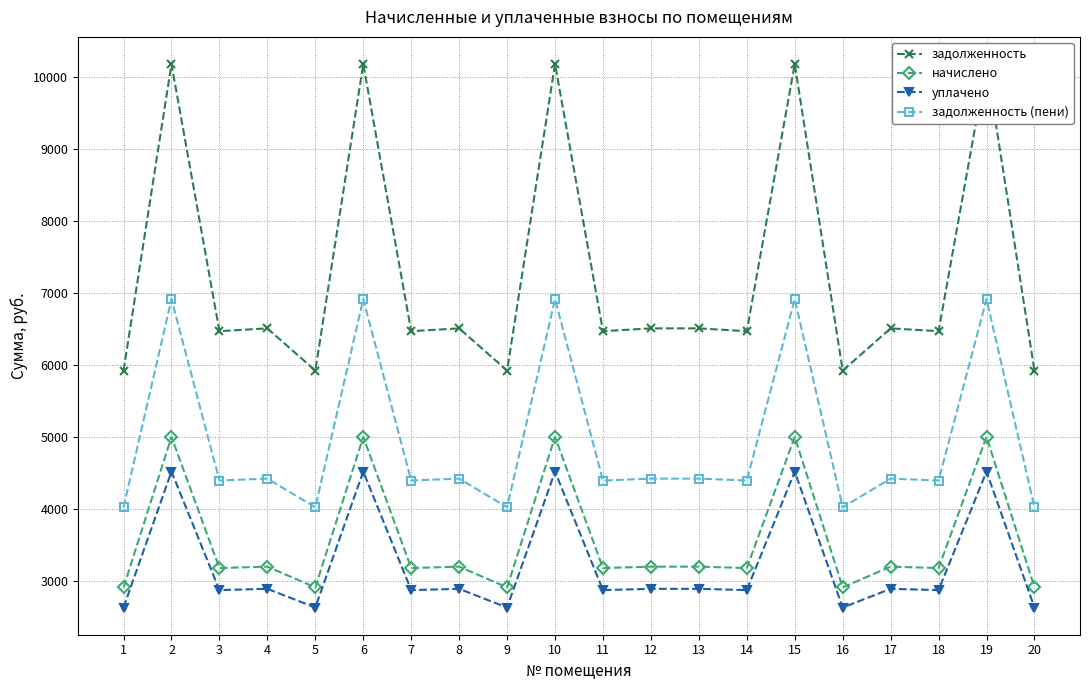

True or false: начислено and задолженность (пени) cross at least once.

False